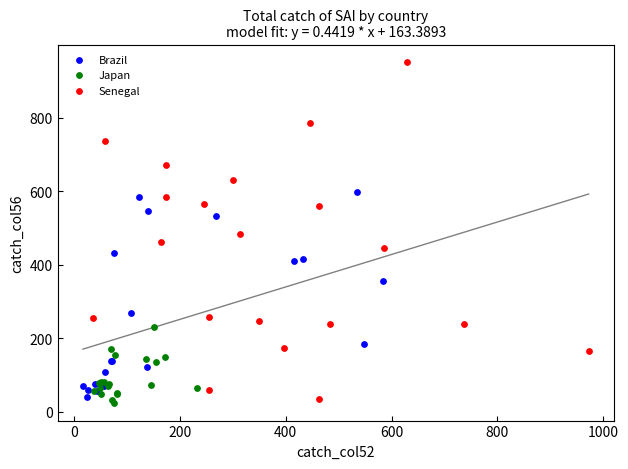

What are all the series names shown in the legend?

Brazil, Japan, Senegal